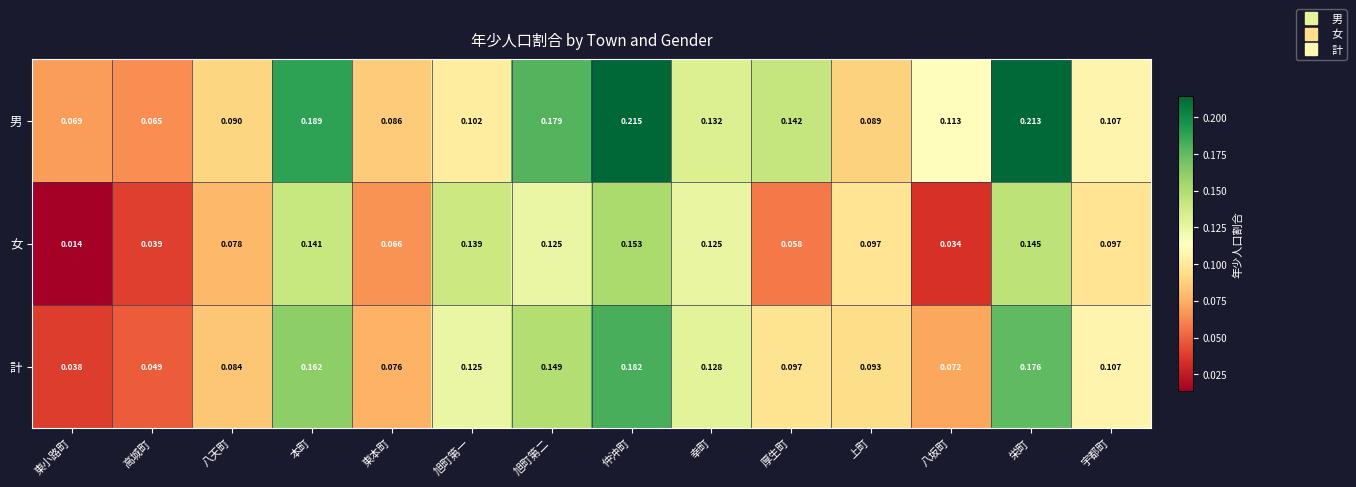

What is the total value across all series at 上町?

0.3